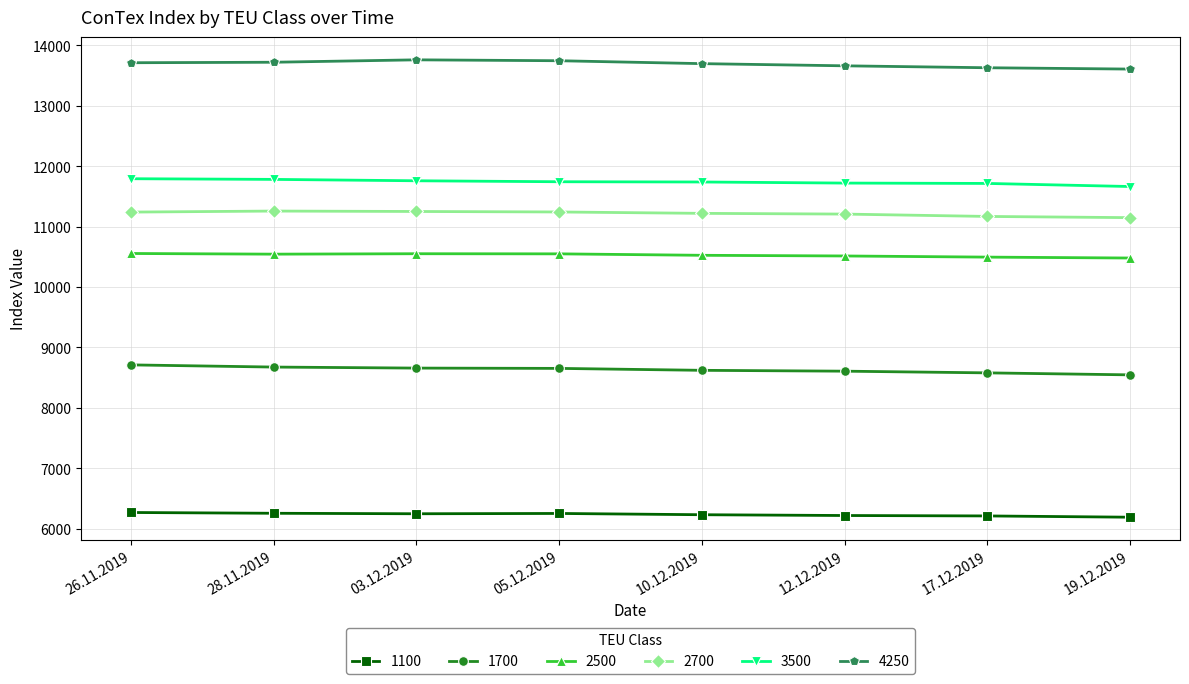

True or false: 1100 and 3500 intersect in this chart.

False